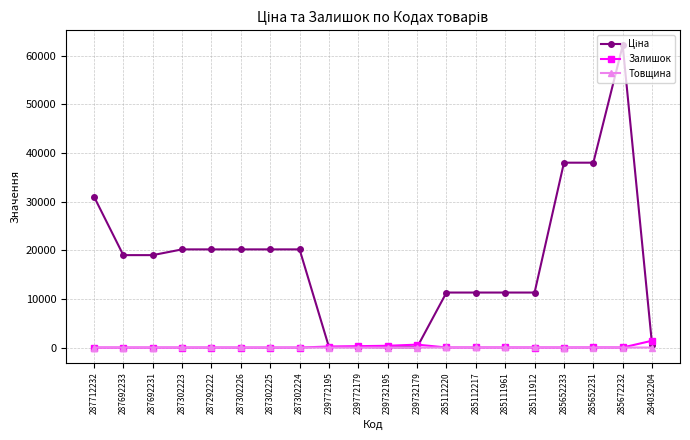

At which category is the sum across all series the highest?

285672232